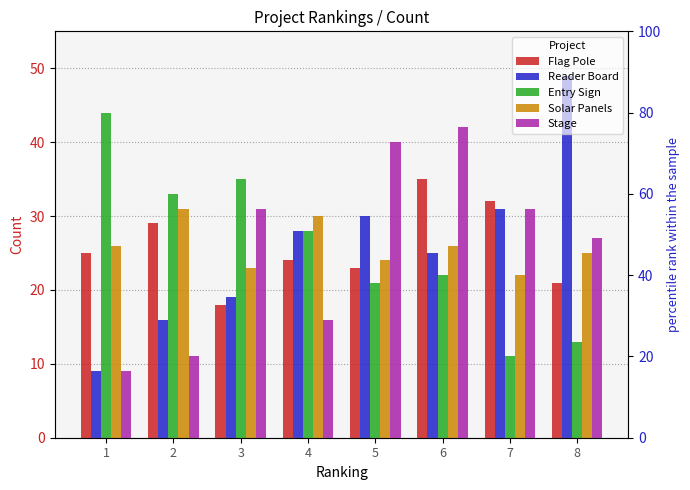

How many values in the Solar Panels series are below 26?

4